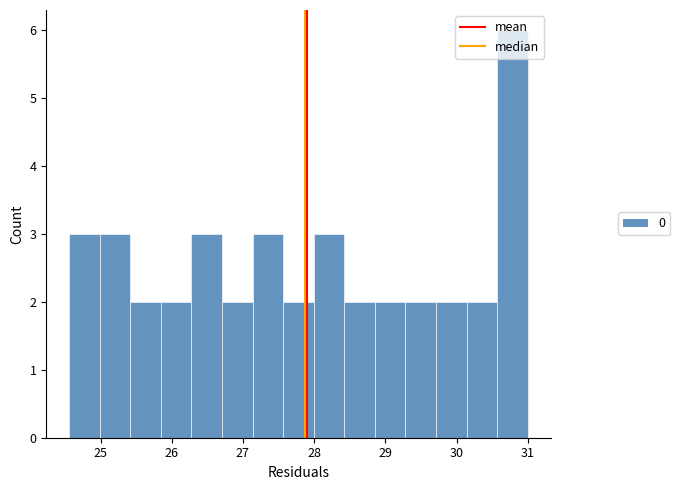

Reading left to right, list every bar in this chart as the range it spans on the x-axis followed by its height. Neither the bar edges nor the heights are printed on the chart, so give them approximately, as read against the axes.

24.6 to 25.0: 3
25.0 to 25.4: 3
25.4 to 25.8: 2
25.8 to 26.3: 2
26.3 to 26.7: 3
26.7 to 27.1: 2
27.1 to 27.6: 3
27.6 to 28.0: 2
28.0 to 28.4: 3
28.4 to 28.9: 2
28.9 to 29.3: 2
29.3 to 29.7: 2
29.7 to 30.1: 2
30.1 to 30.6: 2
30.6 to 31.0: 6